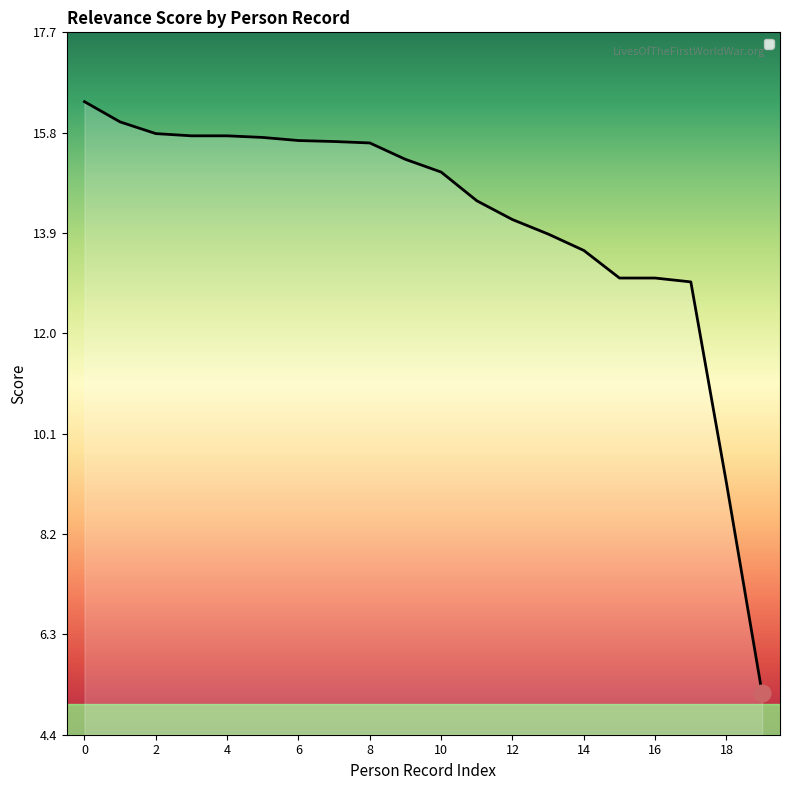

How many series are shown in this chart?

1